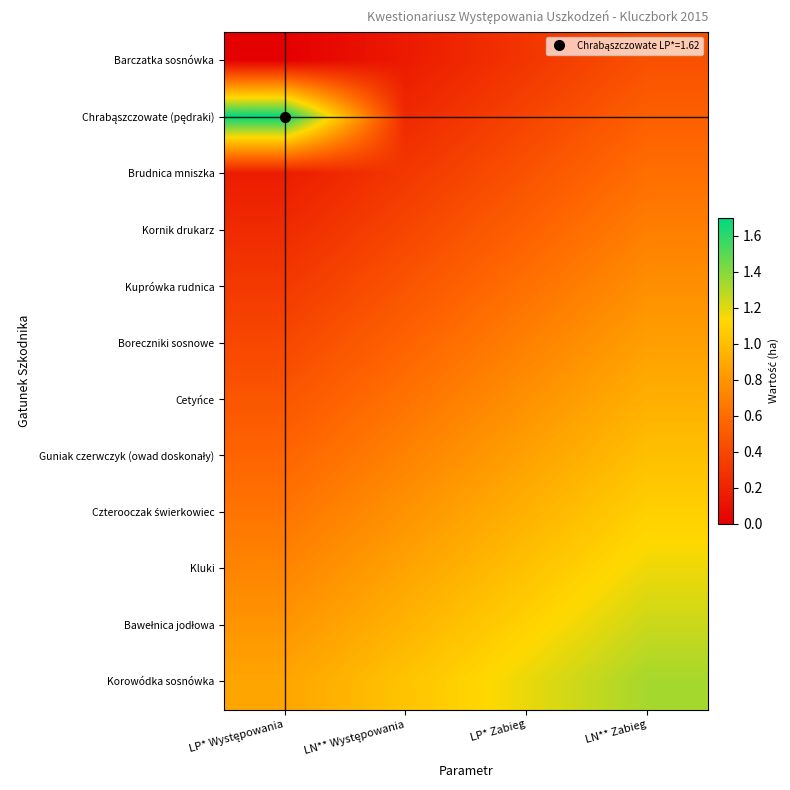

Which series has the largest total across all categories?

Korowódka sosnówka